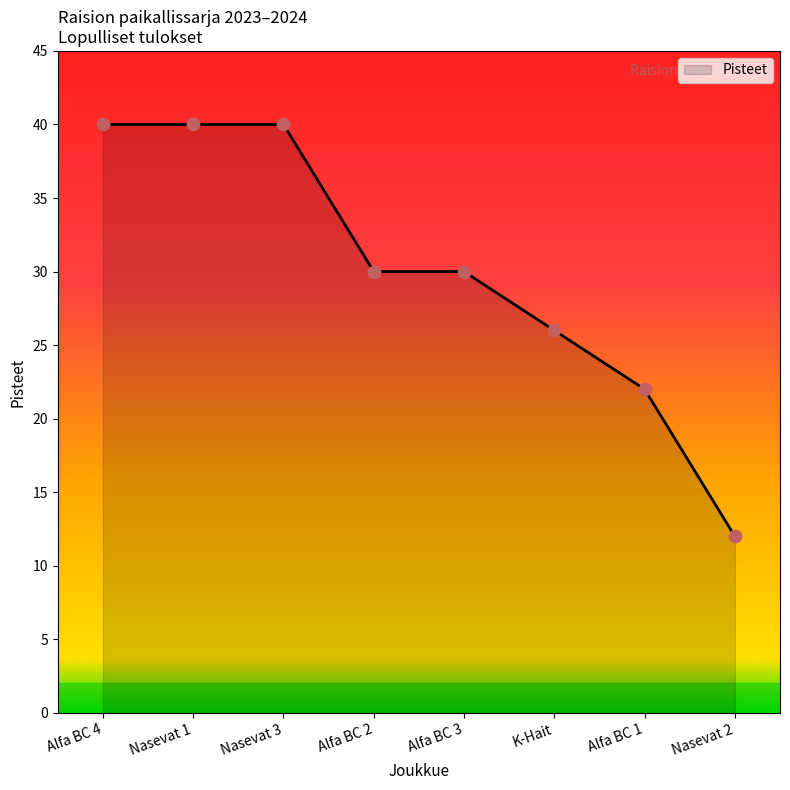

Approximately how many times larger is the value at Alfa BC 4 compared to Nasevat 3?

1.0